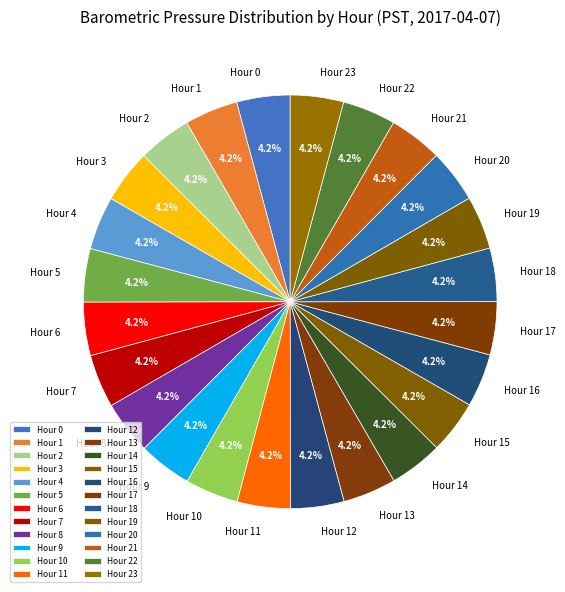

Is there a majority slice in this chart?

No